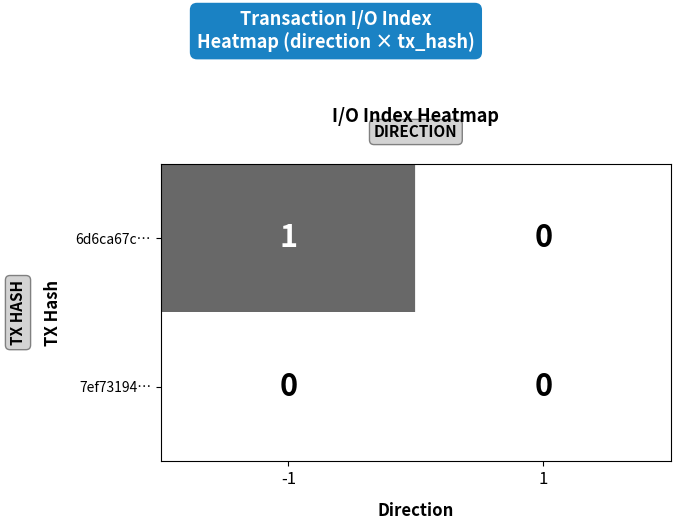

List the series in order of their overall mean, highest first.

6d6ca67c…, 7ef73194…